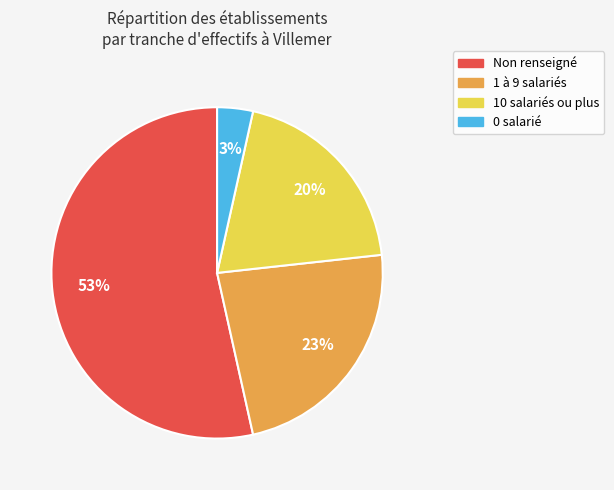

Does any single category account for the majority?

Yes